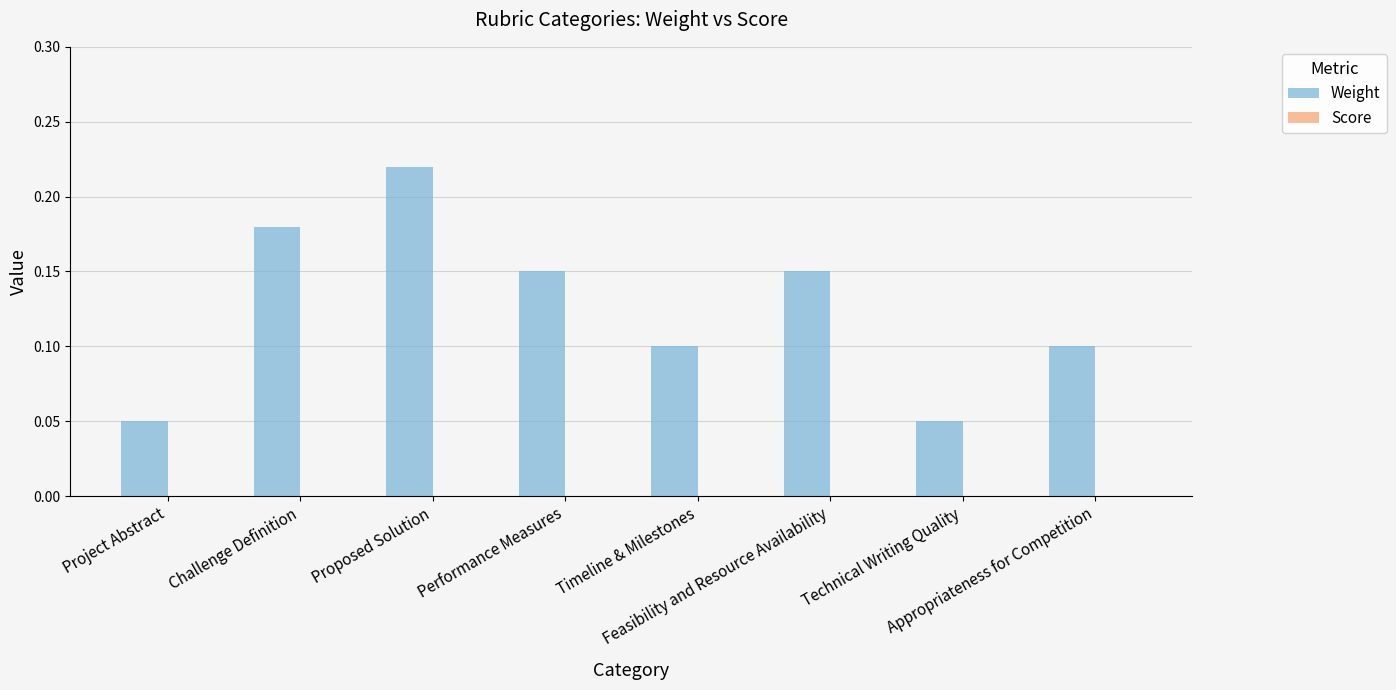

What position from the left is Feasibility and Resource Availability?

6